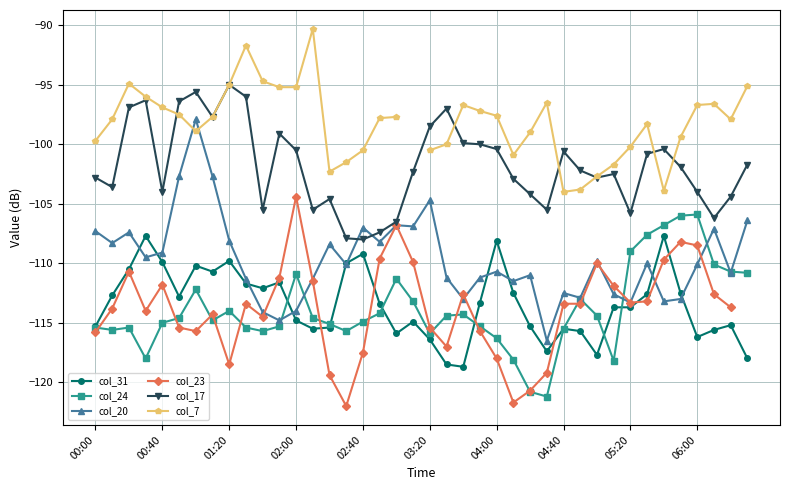

True or false: col_17 and col_31 intersect in this chart.

False